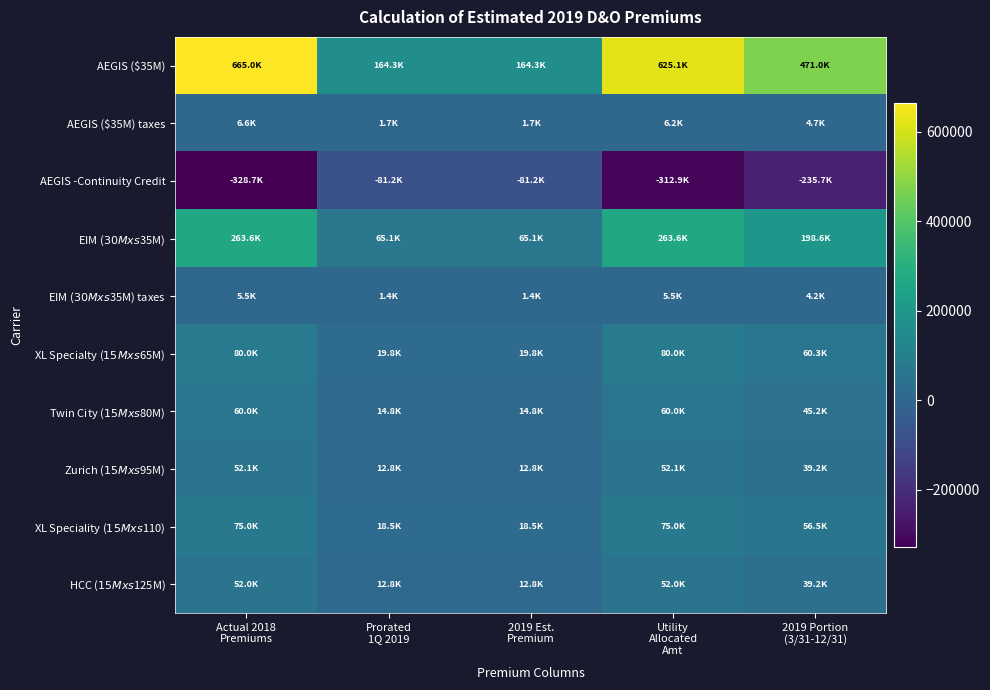

Rank the series at 2019 Est. Premium from lowest to highest value.

AEGIS -Continuity Credit, EIM ($30M xs $35M) taxes, AEGIS ($35M) taxes, Zurich ($15M xs $95M), HCC ($15M xs $125M), Twin City ($15M xs $80M), XL Speciality ($15M xs $110), XL Specialty ($15M xs $65M), EIM ($30M xs $35M), AEGIS ($35M)